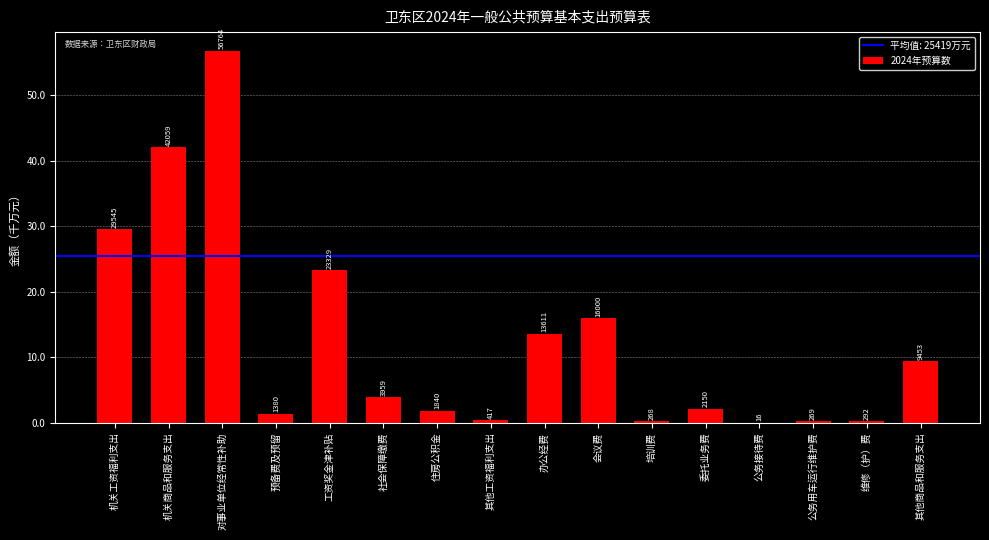

The chart shows a value of 9453 at 其他商品和服务支出. True or false?

True